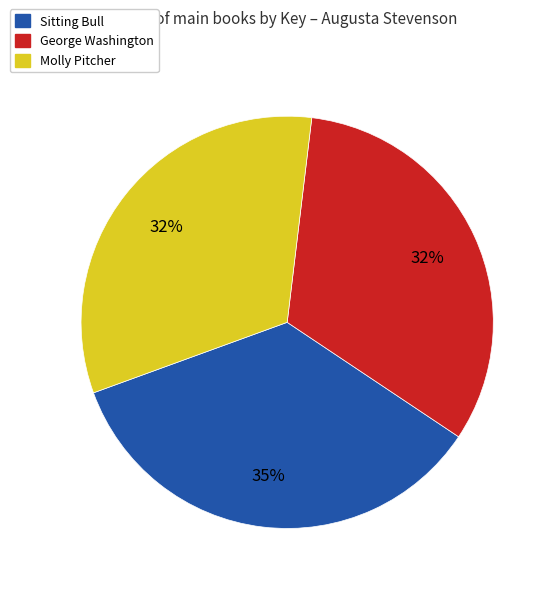

Does any single category account for the majority?

No